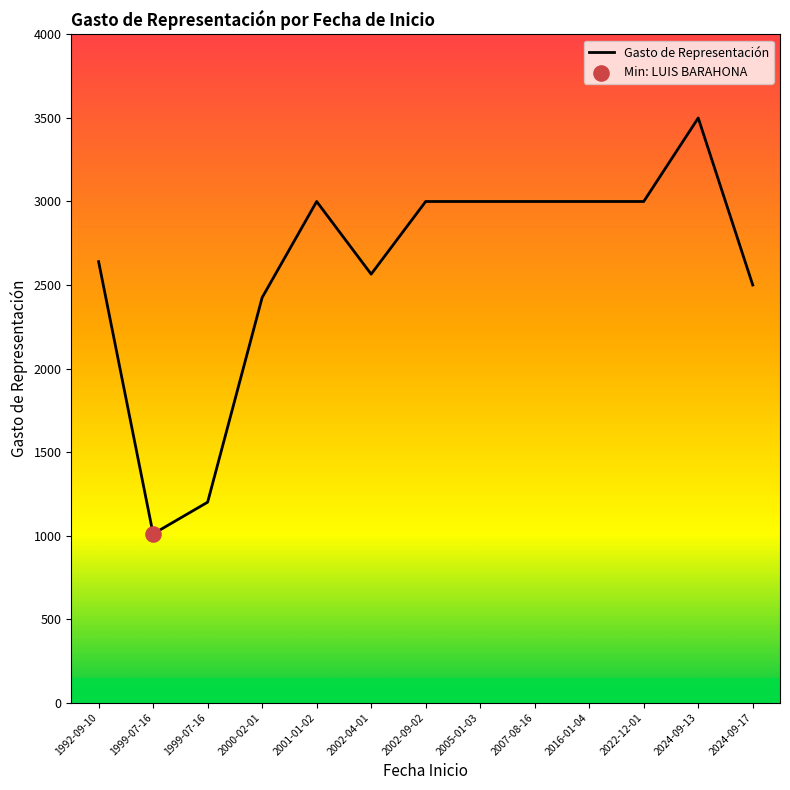

How many lines are shown in the chart?

1